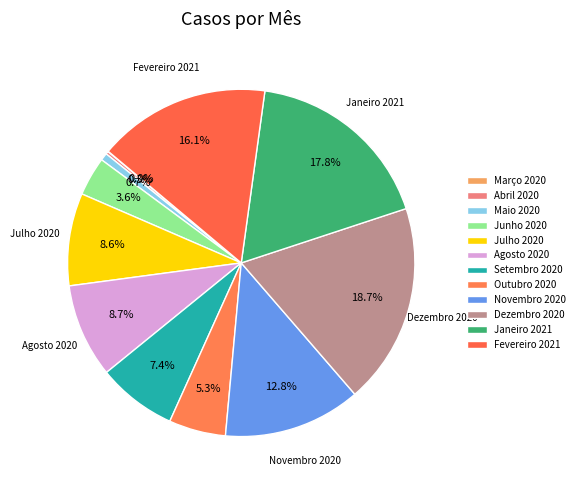

How many segments does this pie chart have?

12